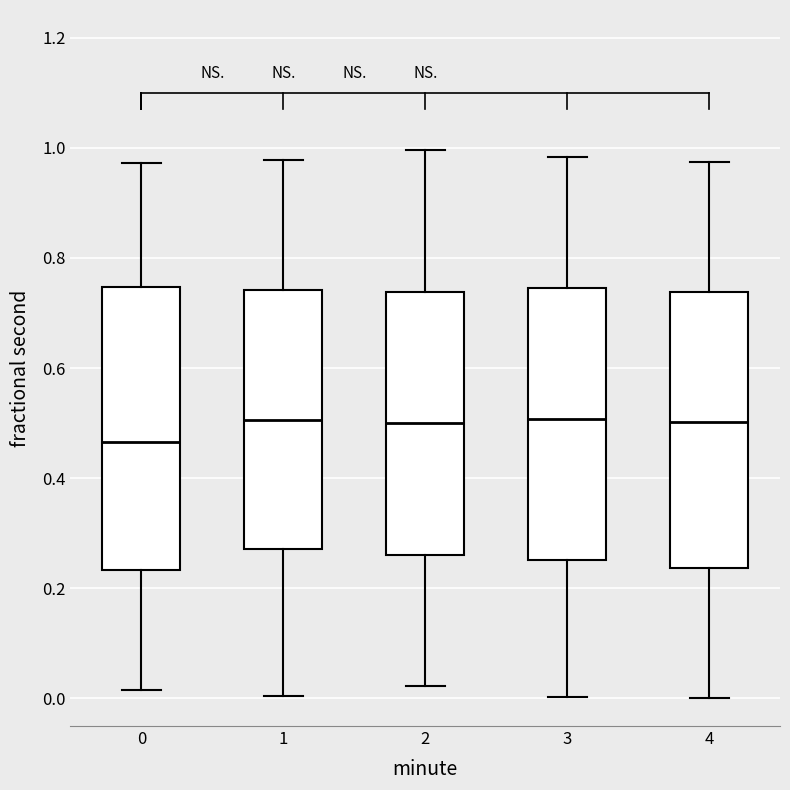

Reading left to right, read every box against the y-axis: the position of its median line, the range the box covers, and the ends of its whiskers. The values are not printed on the chart, so give them approximately, as read against the axis.

0: median 0.46, box 0.24 to 0.74, whiskers 0.02 to 0.98
1: median 0.50, box 0.28 to 0.74, whiskers 0.00 to 0.98
2: median 0.50, box 0.26 to 0.74, whiskers 0.02 to 1.00
3: median 0.50, box 0.26 to 0.74, whiskers 0.00 to 0.98
4: median 0.50, box 0.24 to 0.74, whiskers 0.00 to 0.98